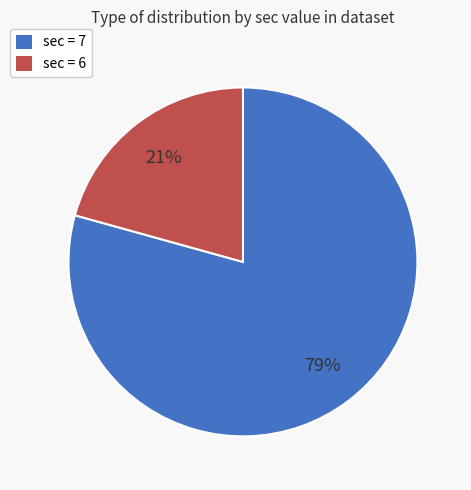

The sec = 7 slice represents 79% of the pie. True or false?

True